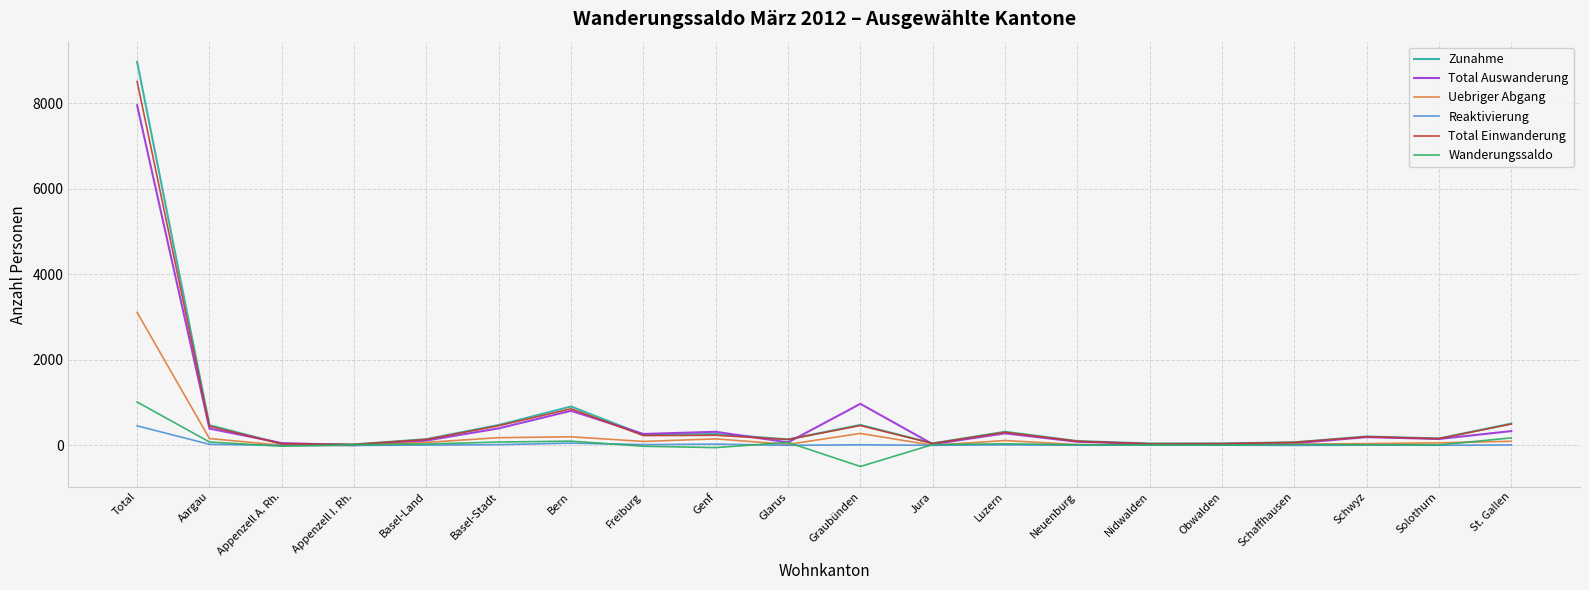

True or false: Wanderungssaldo has more than 2 interior local peaks.

True